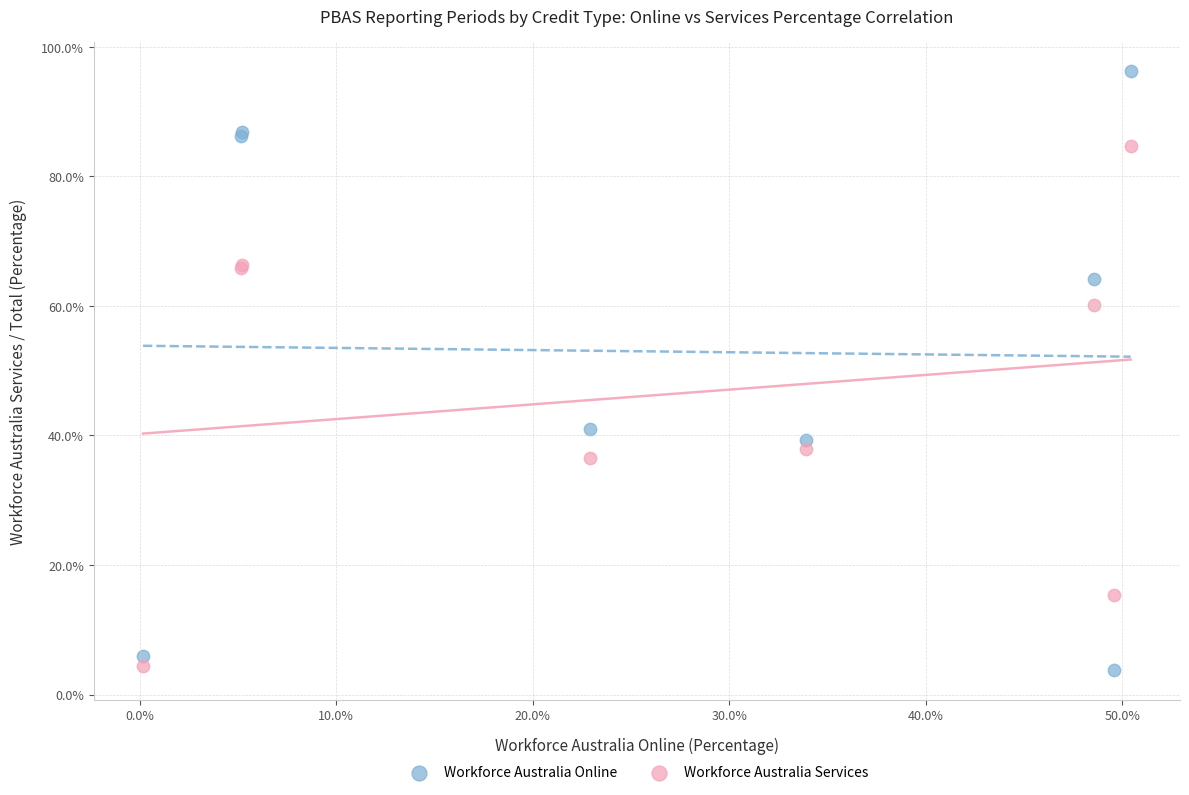

Which series reaches the maximum Y coordinate?

Workforce Australia Online